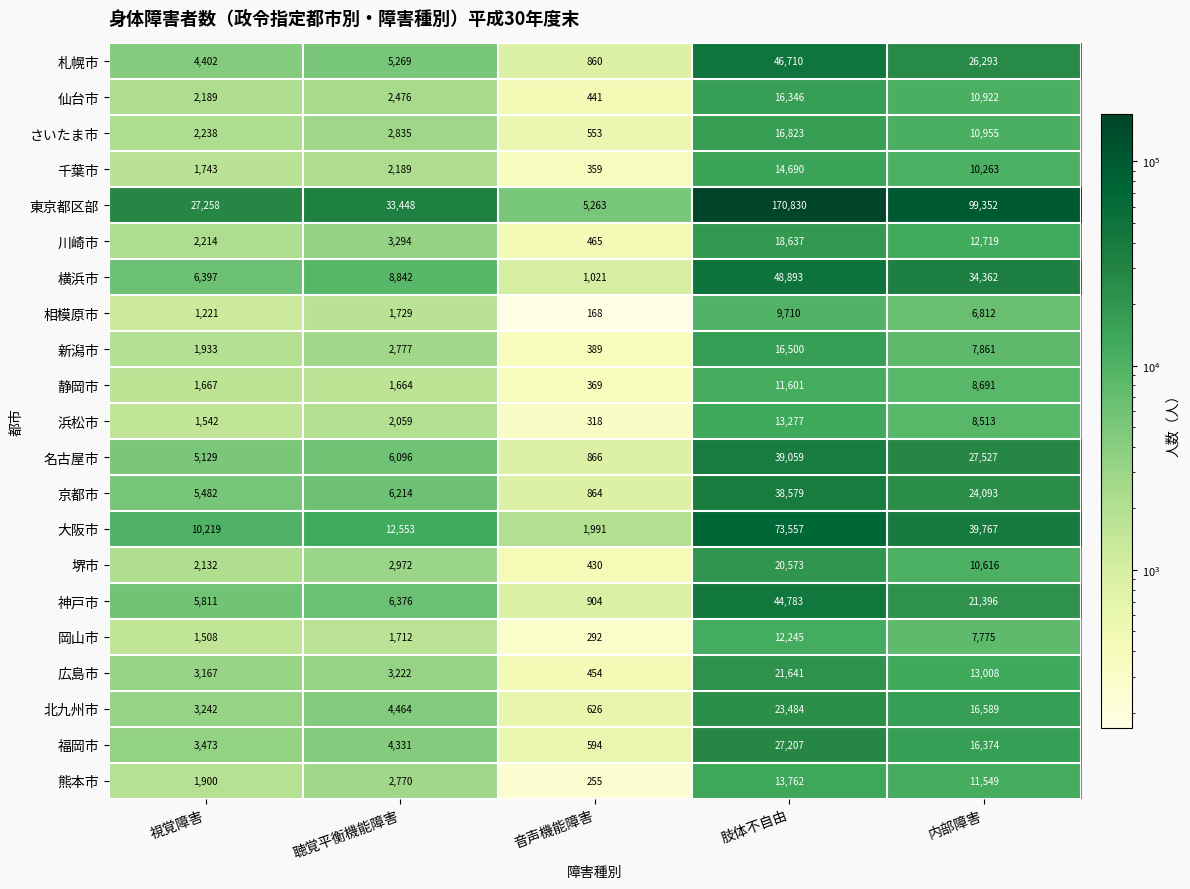

How many categories are shown in the chart?

5